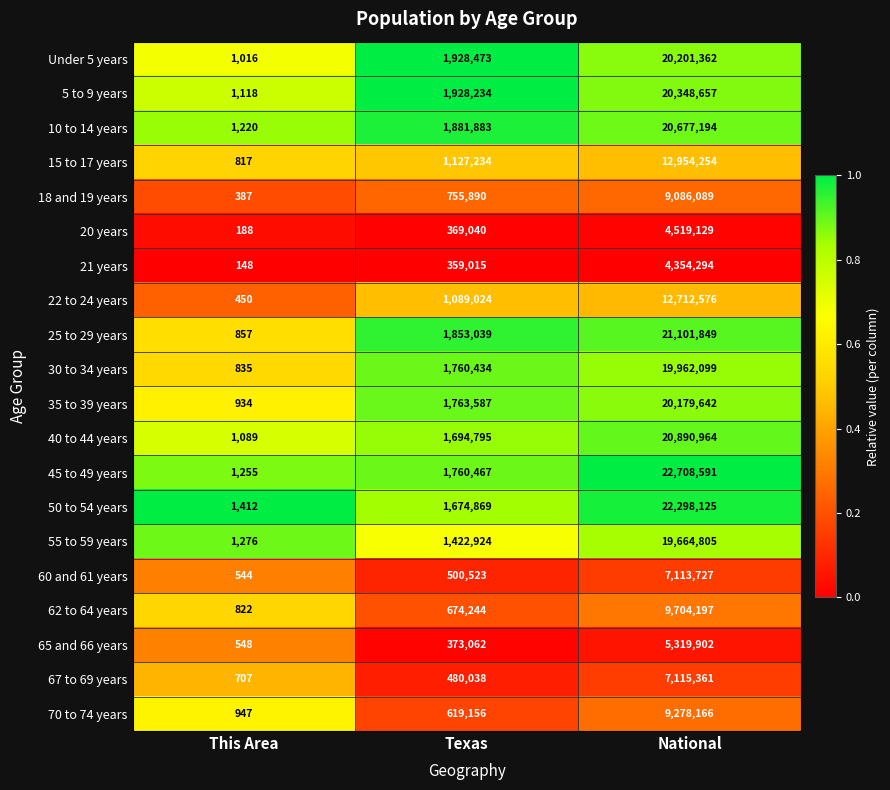

Count the number of data series in this chart.

20